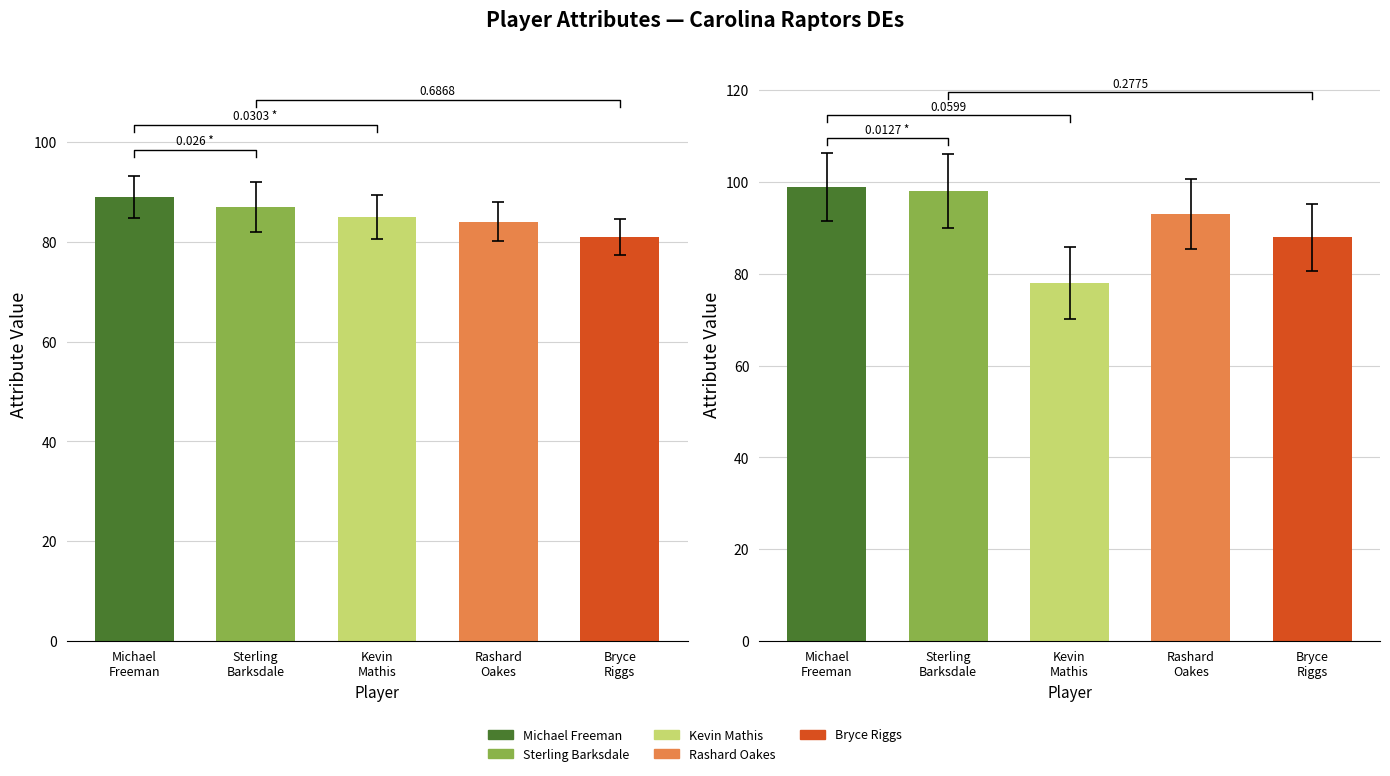

The agility series shows 157 at Rashard
Oakes. True or false?

False